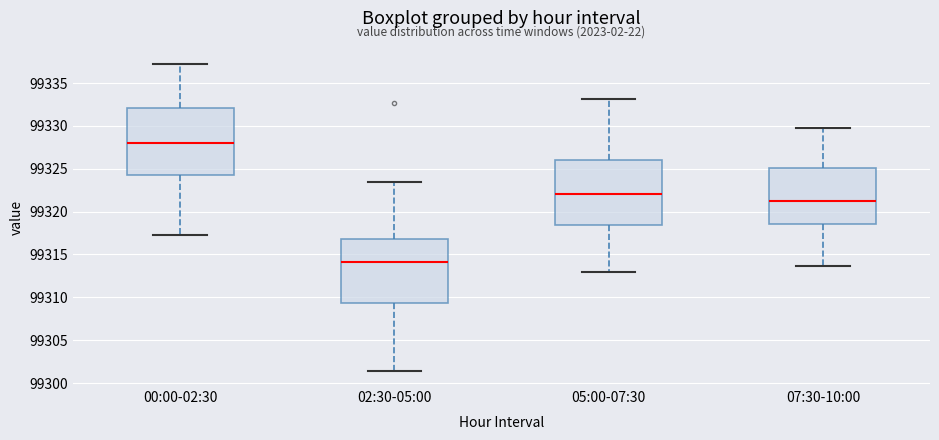

Which box has the lowest median line?

02:30-05:00